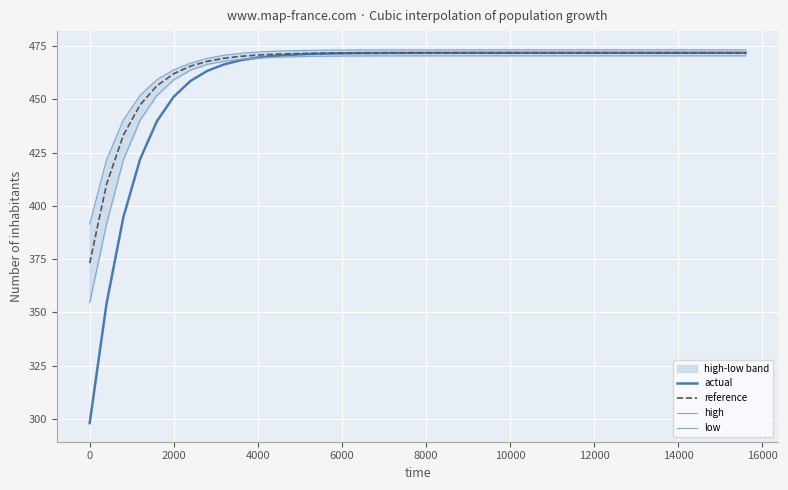

True or false: low and high intersect in this chart.

False